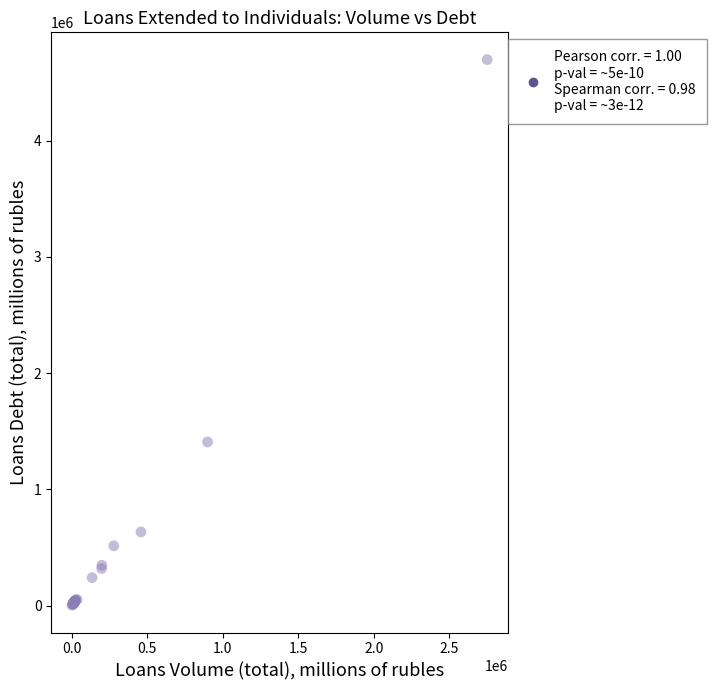

What Y value in the scatter plot is closest to 2349250?

1407255